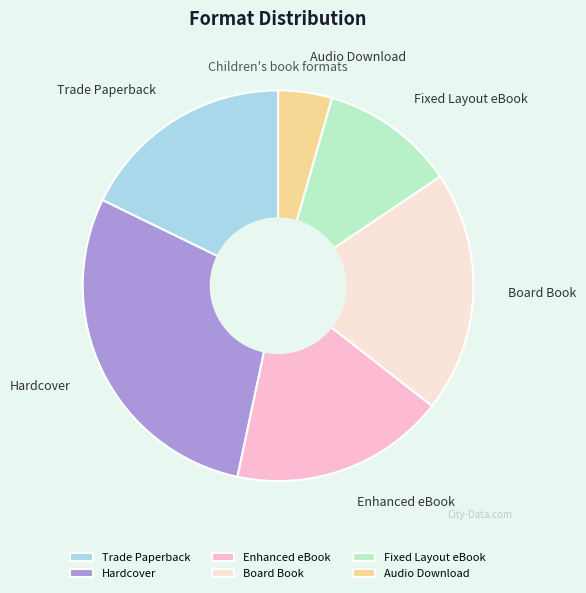

Between Hardcover and Board Book, which is larger?

Hardcover